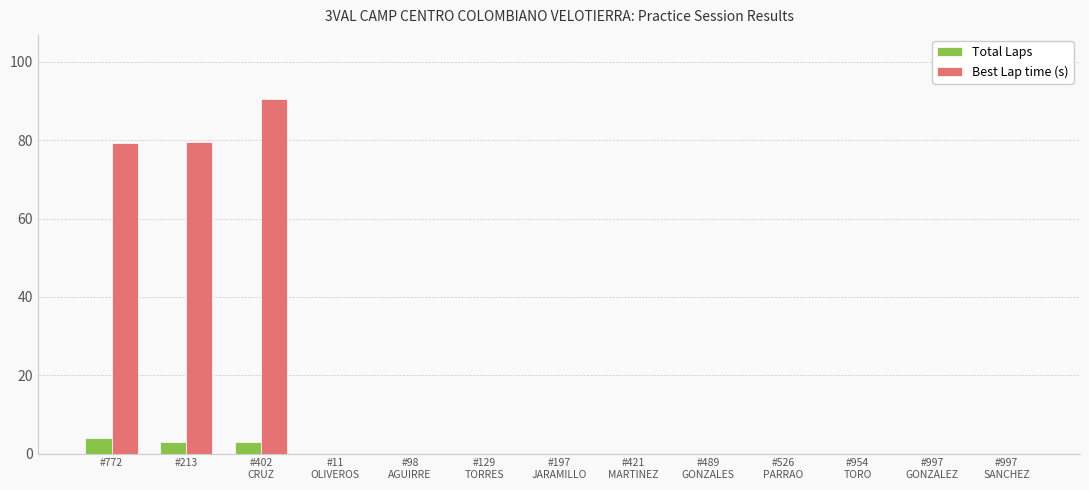

Which series has the largest total across all categories?

Best Lap time (s)